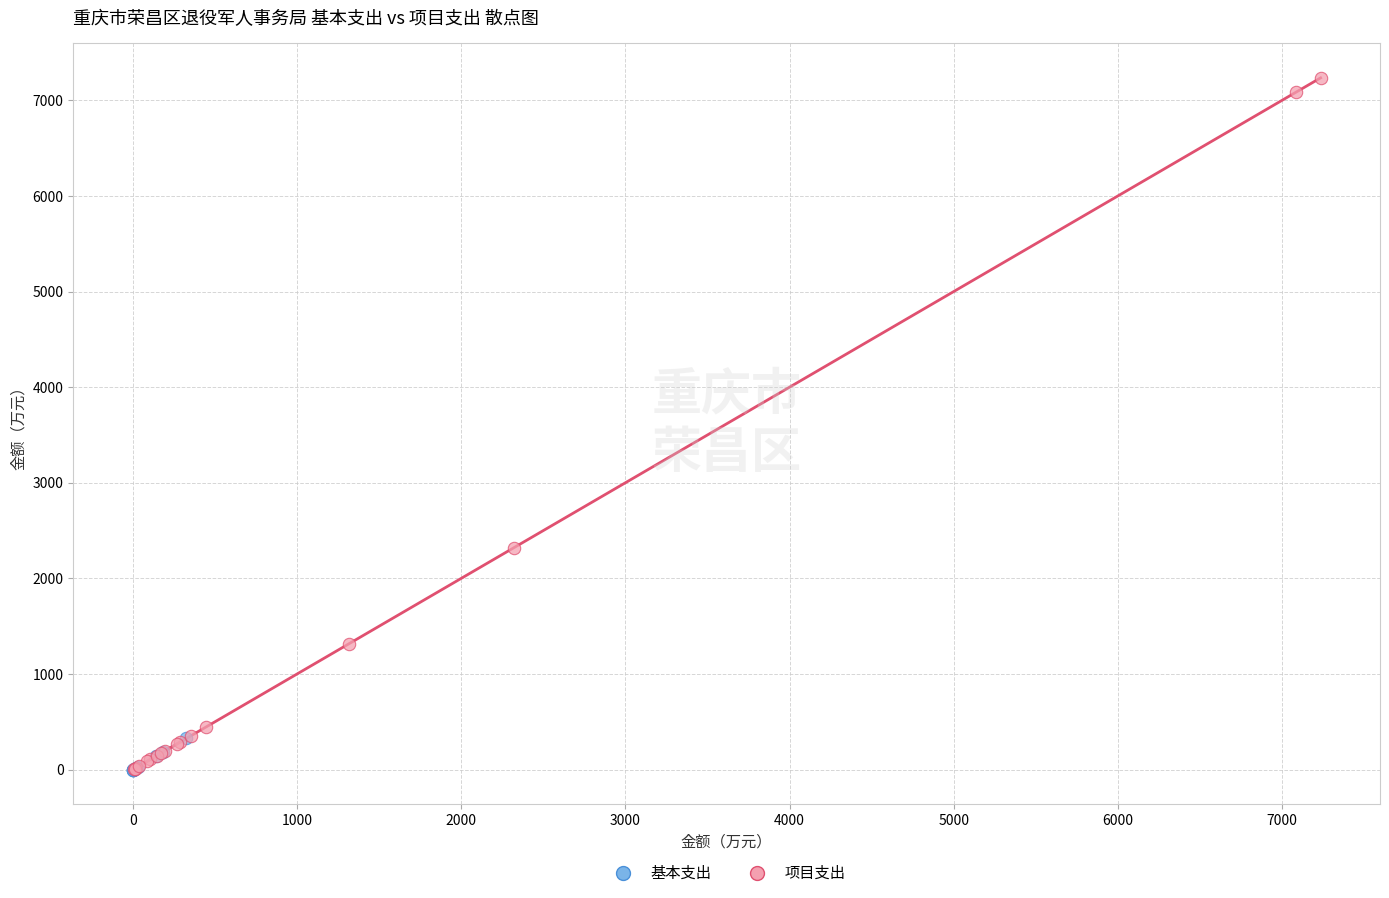

Which series reaches the maximum Y coordinate?

项目支出